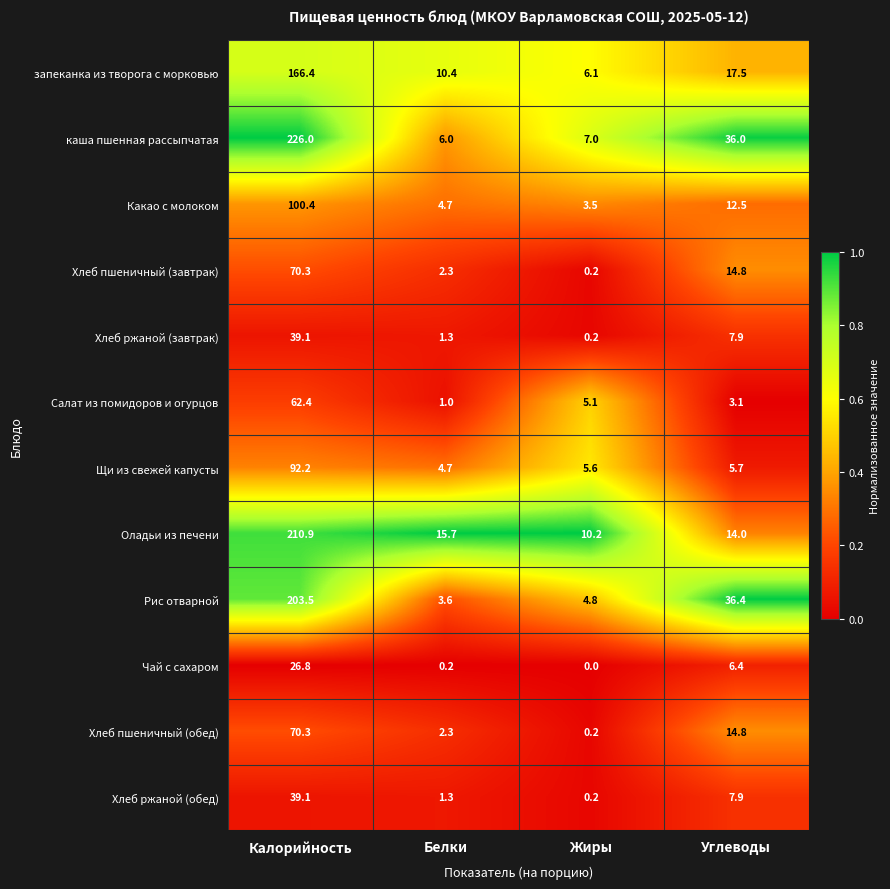

Is it true that Чай с сахаром equals 3.1 at Углеводы?

False